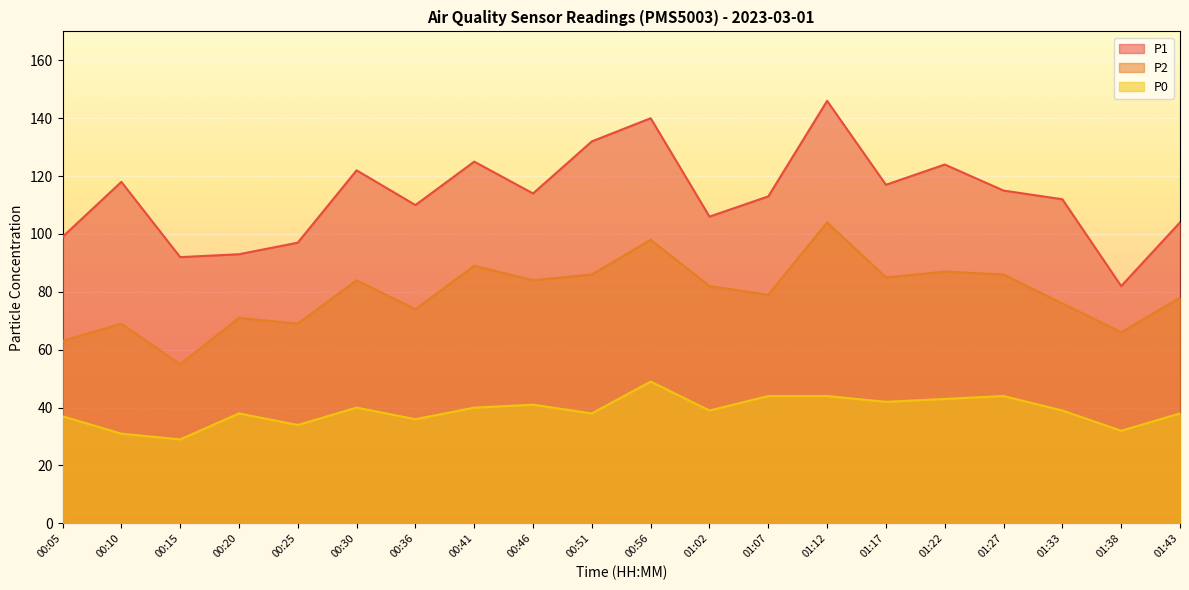

How many values in the P1 series exceed 114?

9